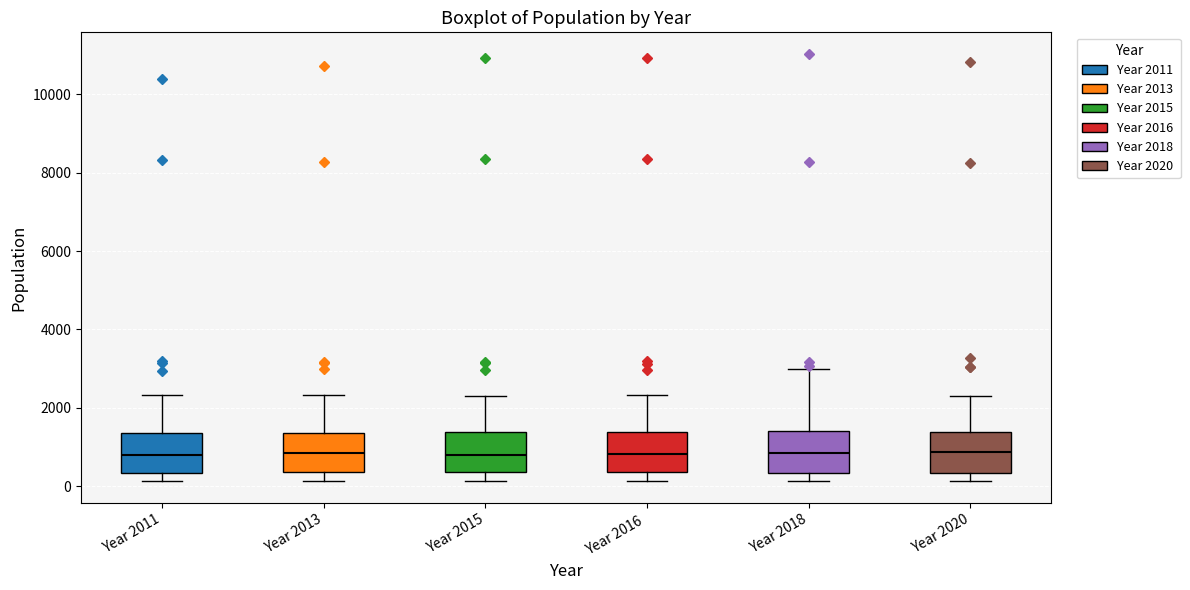

Reading left to right, transcribe this box plot: for each box, give where its median line is, the range the box spans, and where its two whiskers end, as read against the y-axis. The values are not printed on the chart, so give them approximately, as read against the axis.

Year 2011: median 800, box 400 to 1400, whiskers 200 to 2400
Year 2013: median 800, box 400 to 1400, whiskers 200 to 2400
Year 2015: median 800, box 400 to 1400, whiskers 200 to 2400
Year 2016: median 800, box 400 to 1400, whiskers 200 to 2400
Year 2018: median 800, box 400 to 1400, whiskers 200 to 3000
Year 2020: median 800, box 400 to 1400, whiskers 200 to 2200